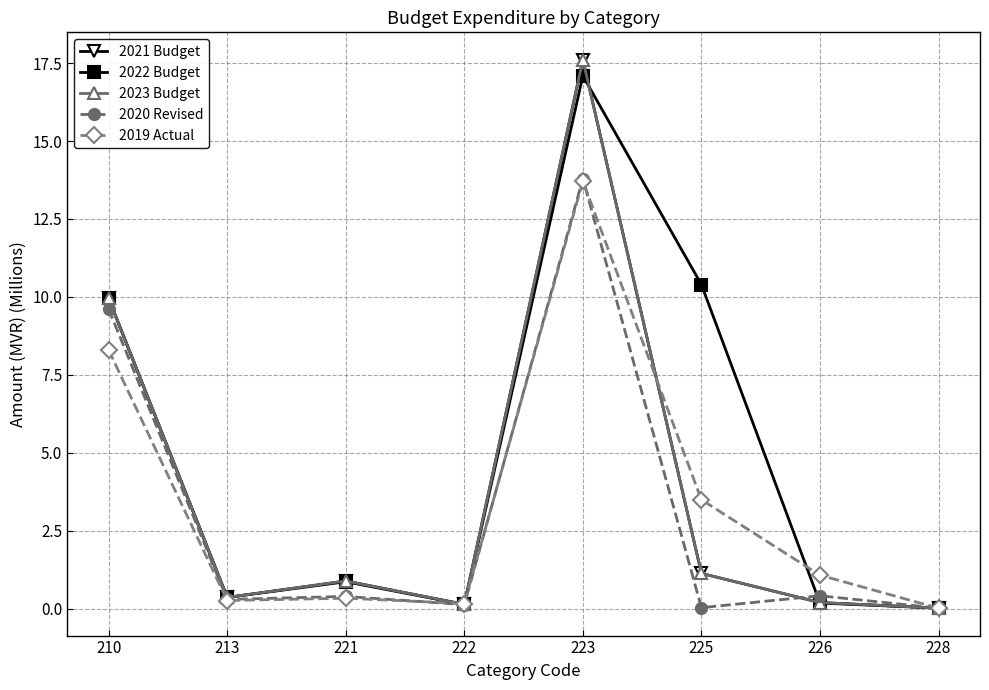

Is this an area chart (filled region under the line)?

No